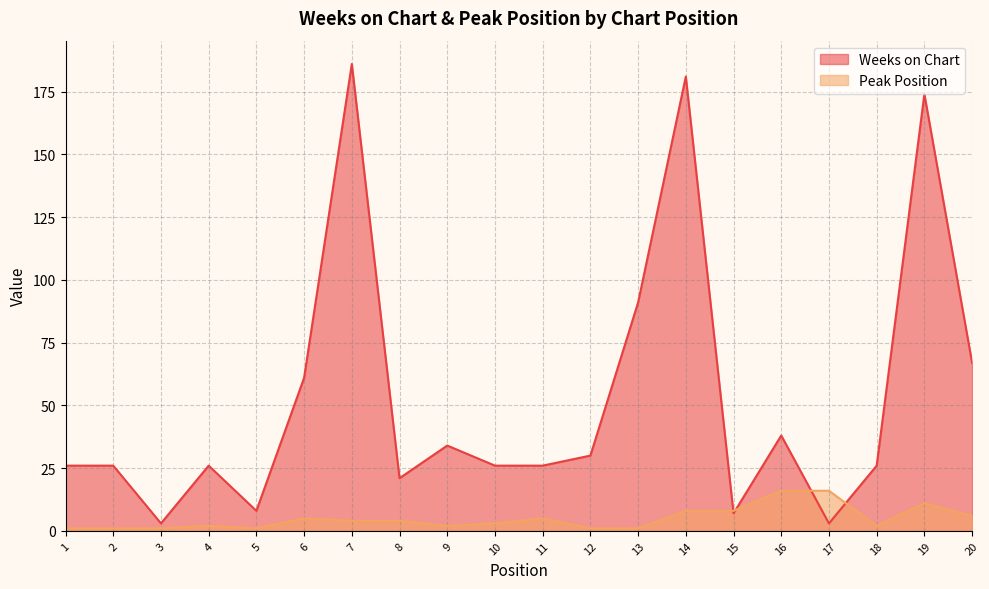

Where is Weeks on Chart nearest to the value 94?

13